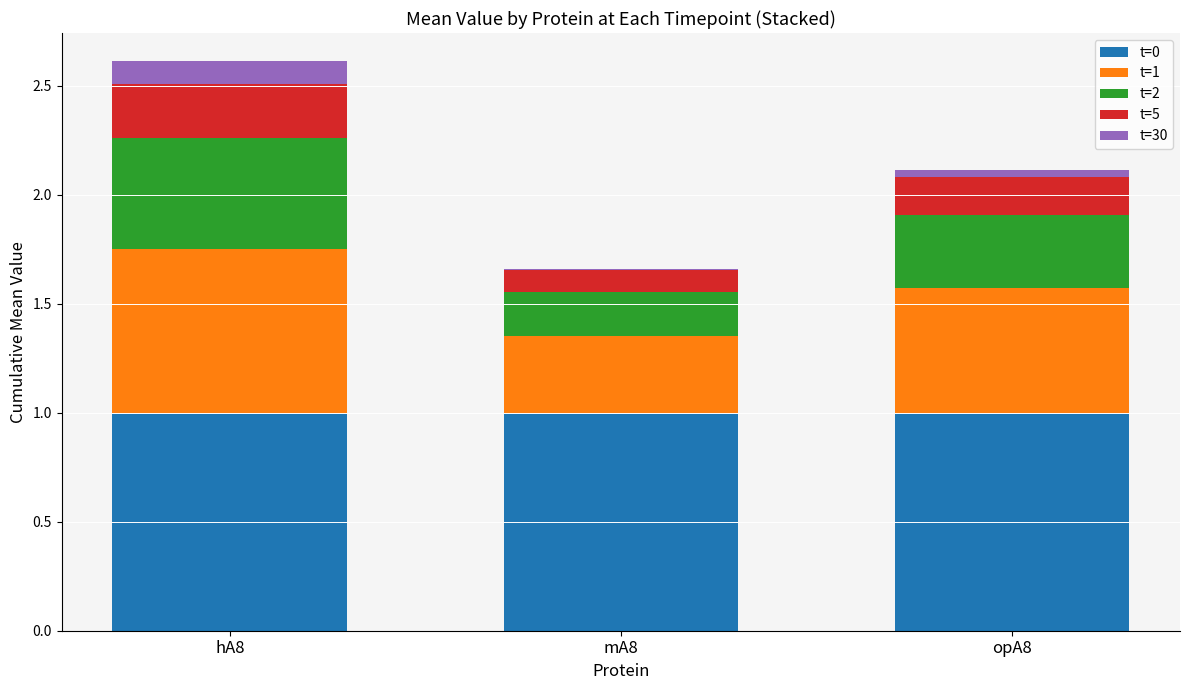

How many distinct data groups are displayed?

5